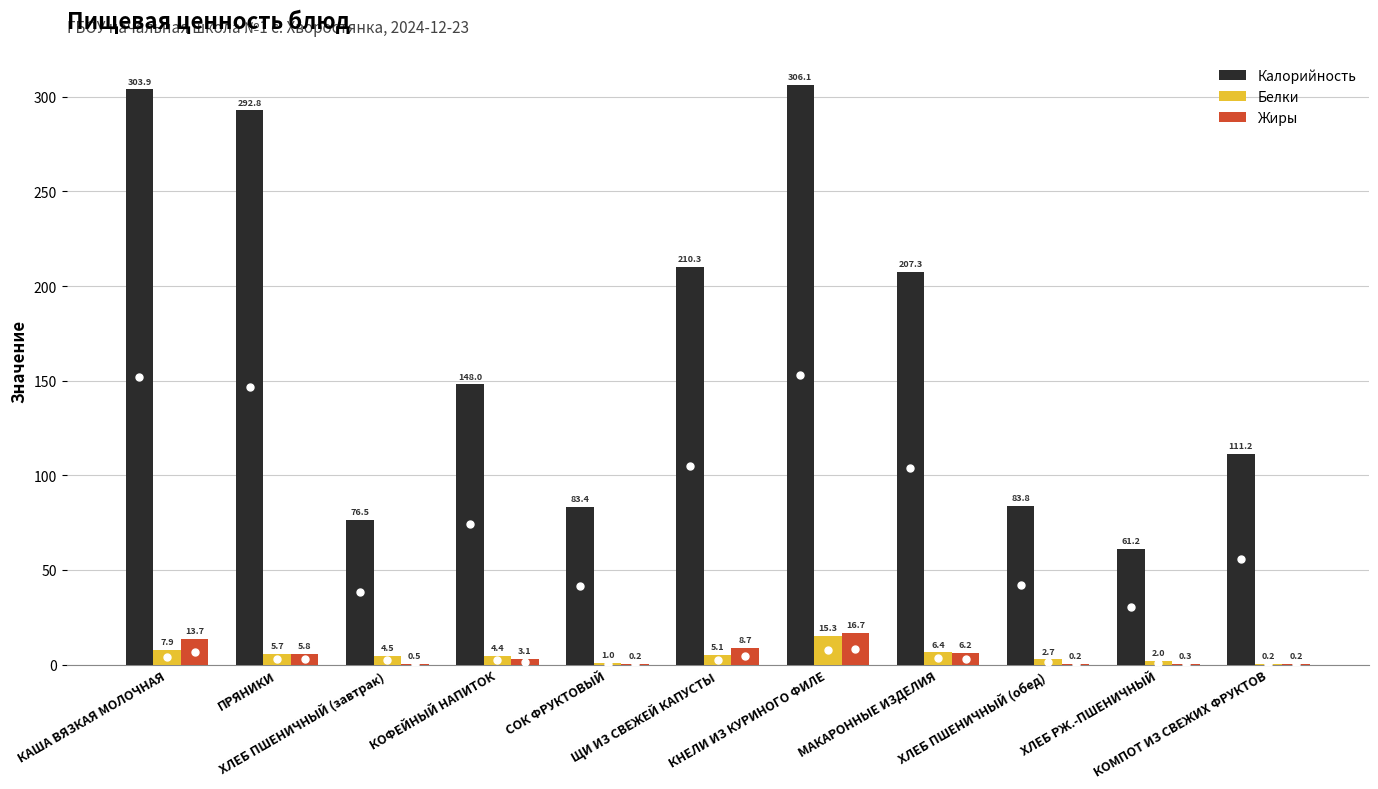

What is the maximum value for Калорийность?

306.1